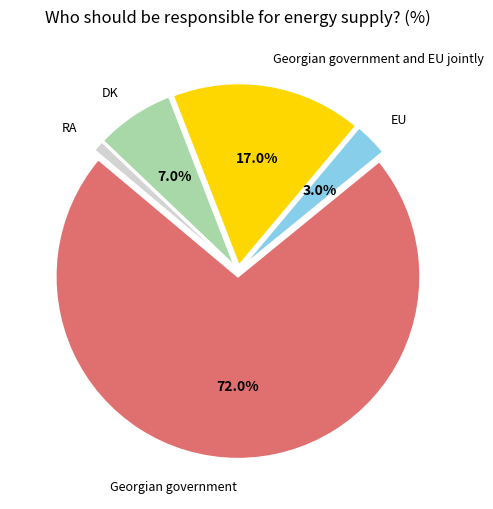

To the nearest percent, what percentage of the pie is Georgian government?

72%